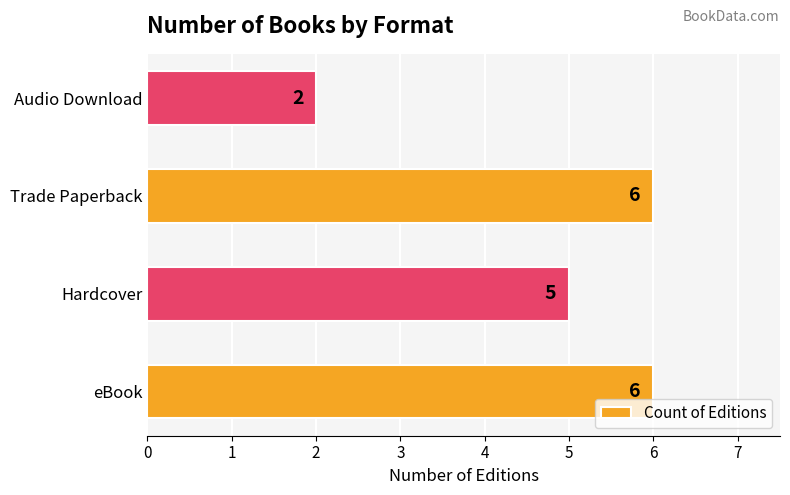

Reading bottom to top, extract all data points from this chart.

6	5	6	2